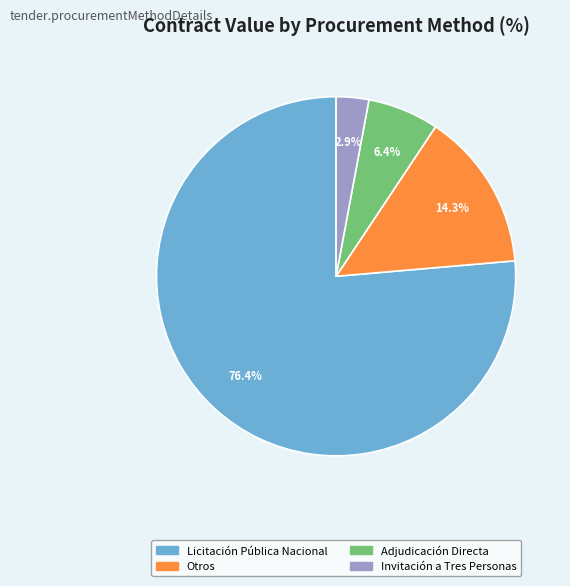

Is there any slice that represents more than half of the pie?

Yes